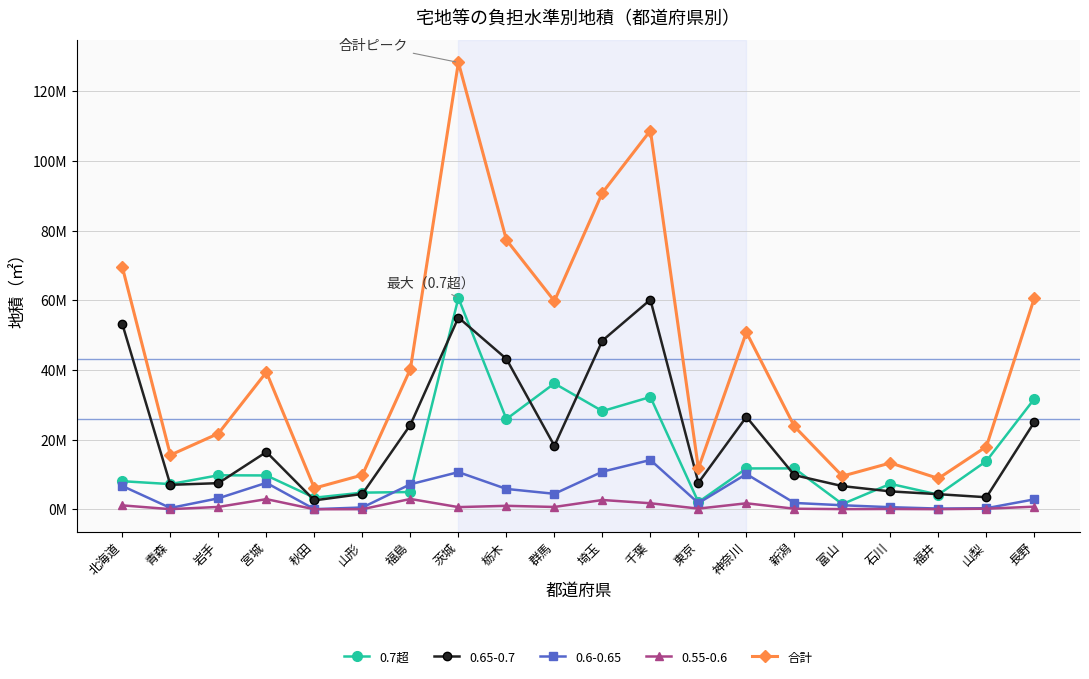

What is the label of the 12th point from the left?

千葉